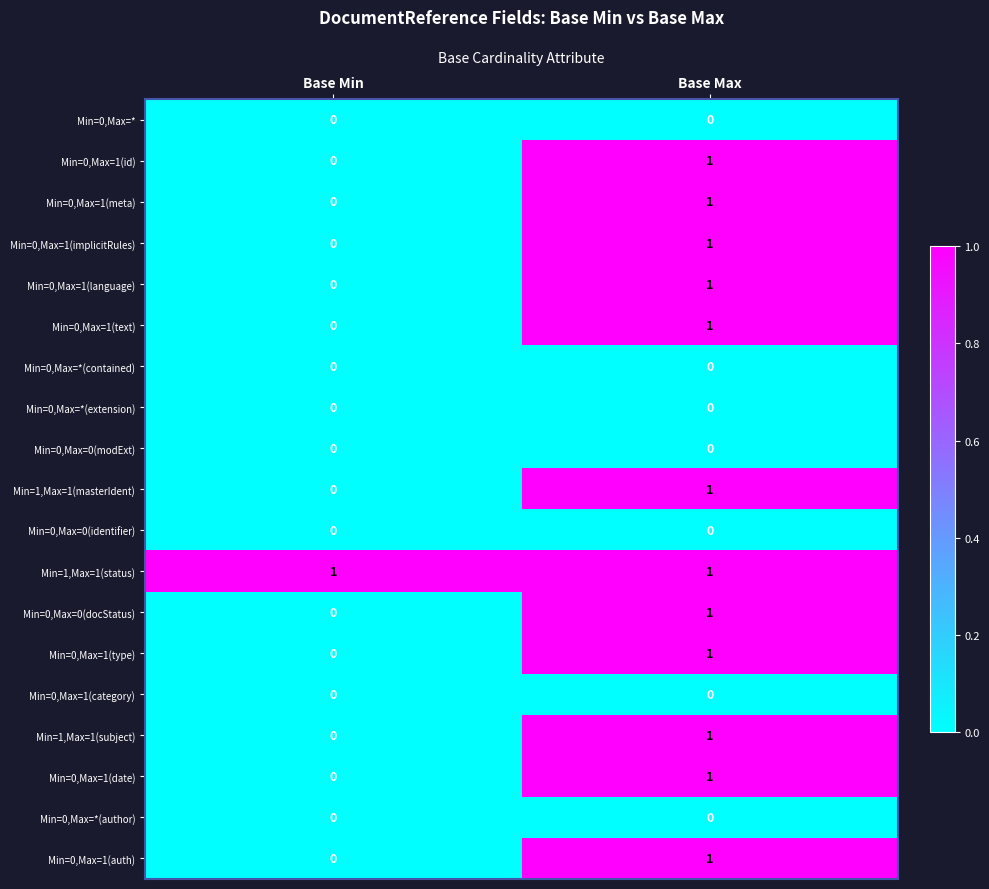

At which label is Min=0,Max=1(text) closest to 0?

Base Min